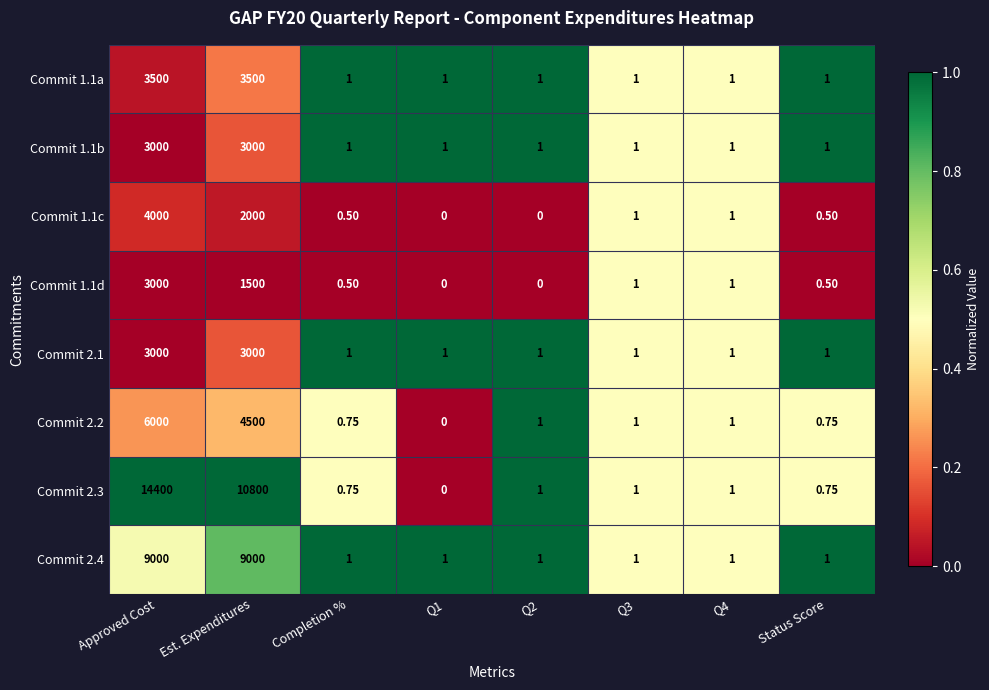

Which series has the largest range (max minus min)?

Commit 2.3